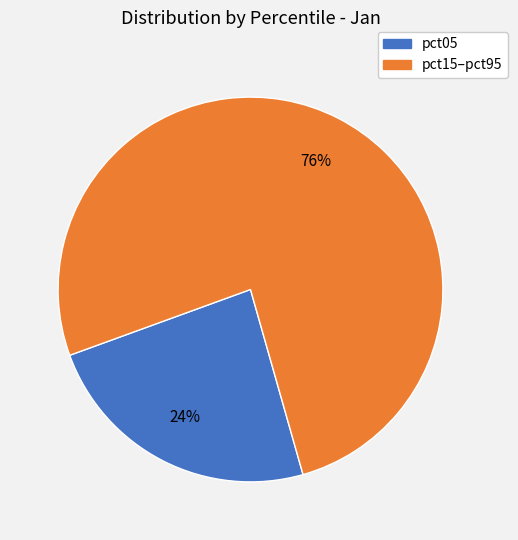

To the nearest percent, what is the difference between the largest and smallest slice percentages?

52%